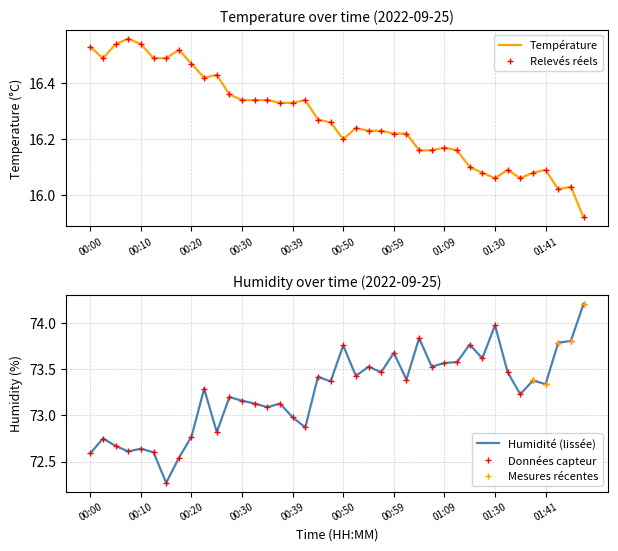

Read the humidity value at 01:44.

73.8